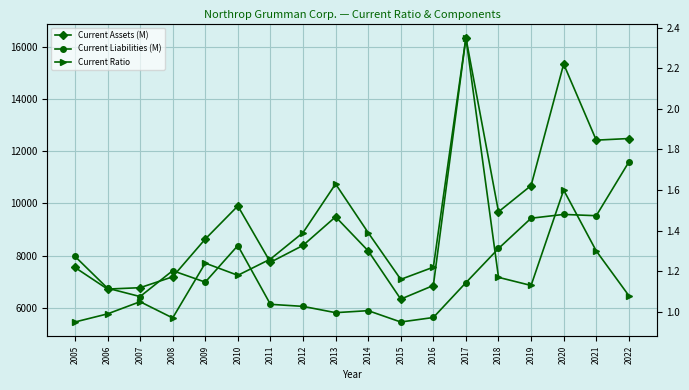

List the series in order of their peak value, highest first.

Current Assets (M), Current Liabilities (M), Current Ratio